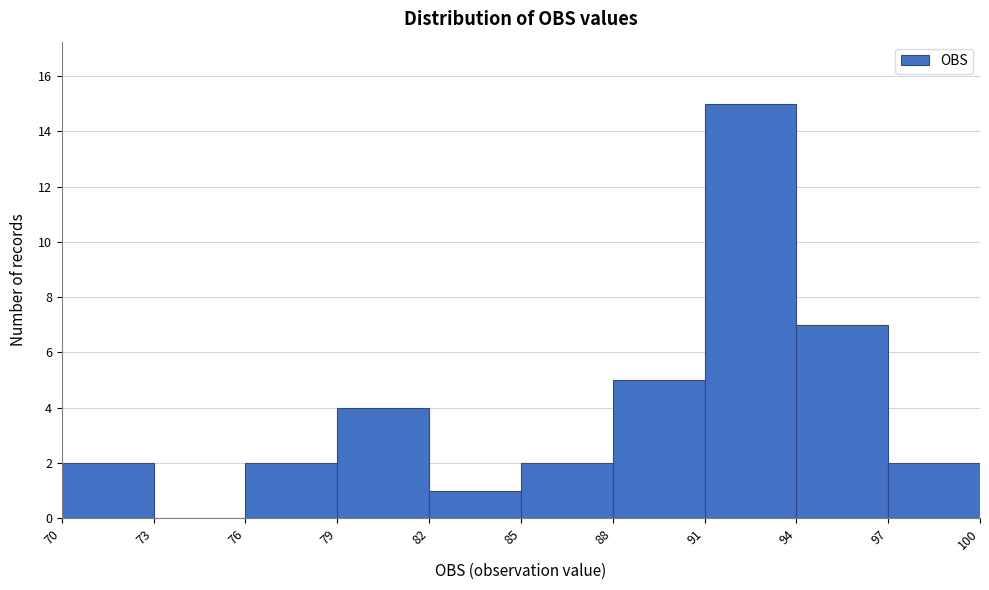

Reading left to right, transcribe this chart: for each bar, give the range it covers on the x-axis and its height. The values are not printed on the chart, so give them approximately, as read against the axis.

70 to 73: 2
73 to 76: 0
76 to 79: 2
79 to 82: 4
82 to 85: 1
85 to 88: 2
88 to 91: 5
91 to 94: 15
94 to 97: 7
97 to 100: 2